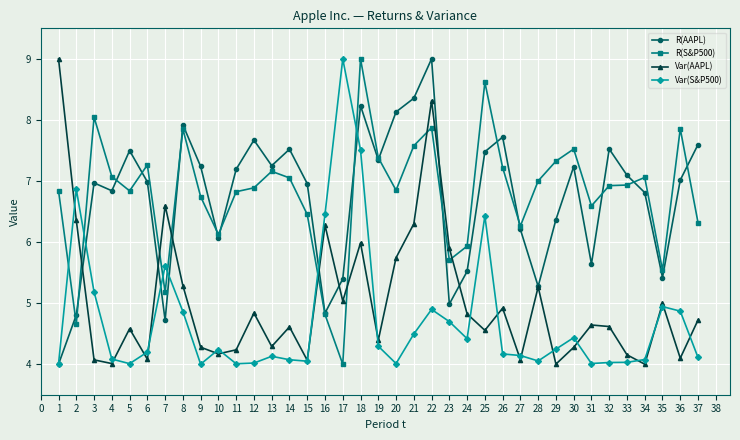

At 37, list the series in order from largest to smallest.

R(AAPL), R(S&P500), Var(AAPL), Var(S&P500)